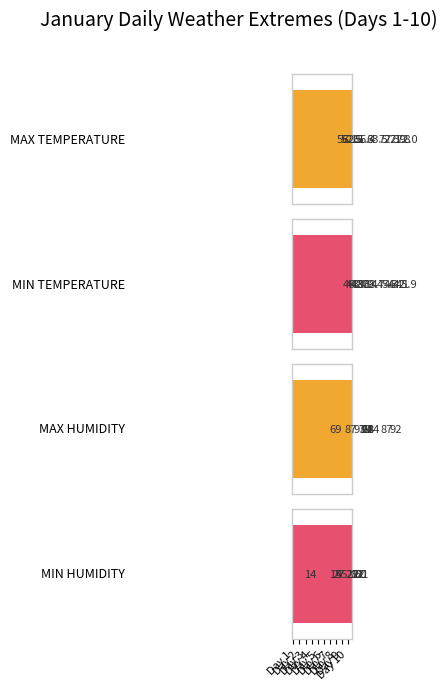

What is the value of the MAX HUMIDITY bar at the 2nd from the left?

92.6